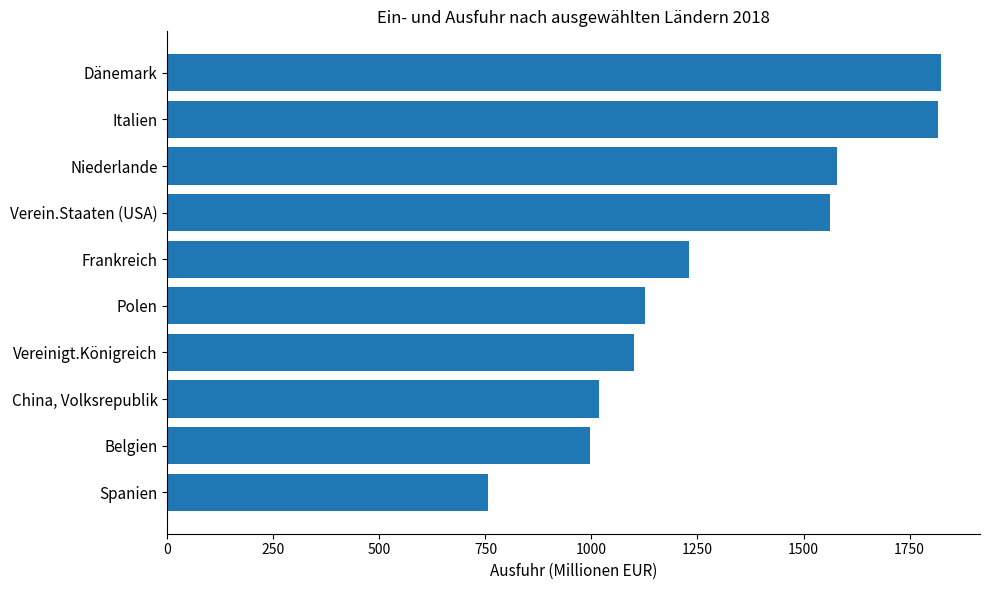

How many values are below 1230?

5